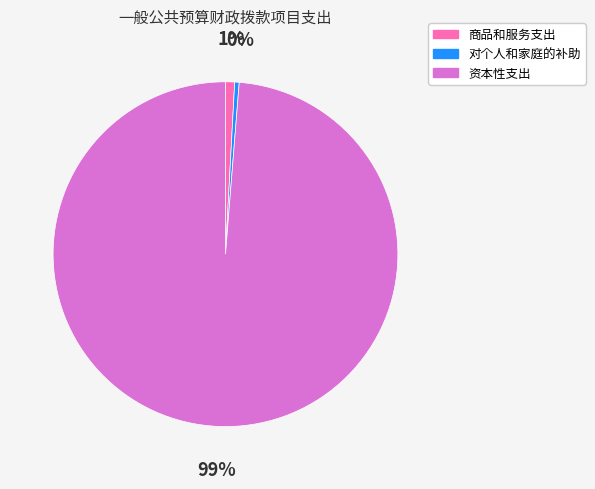

How many segments does this pie chart have?

3